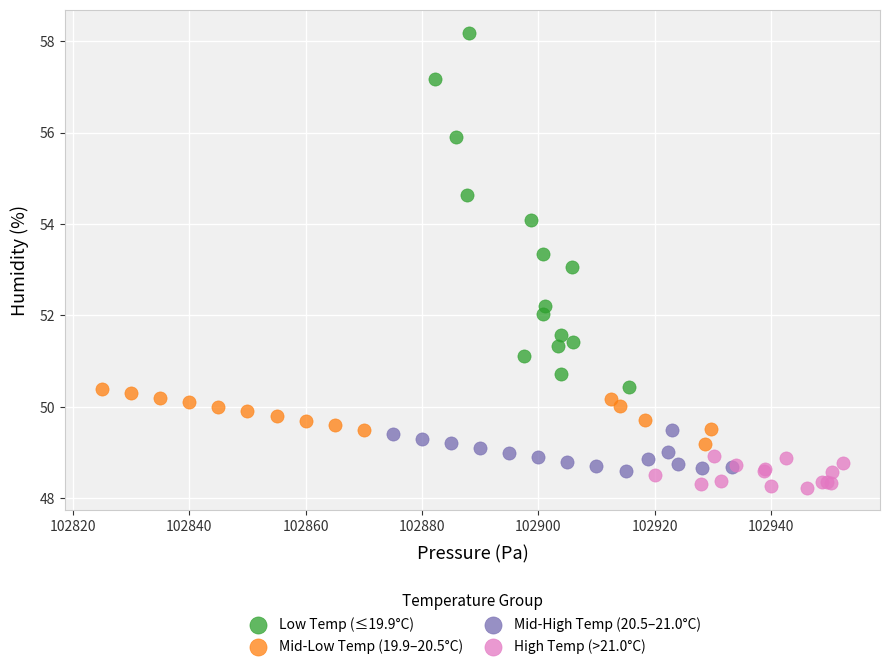

What are all the series names shown in the legend?

Low Temp (≤19.9°C), Mid-Low Temp (19.9–20.5°C), Mid-High Temp (20.5–21.0°C), High Temp (>21.0°C)